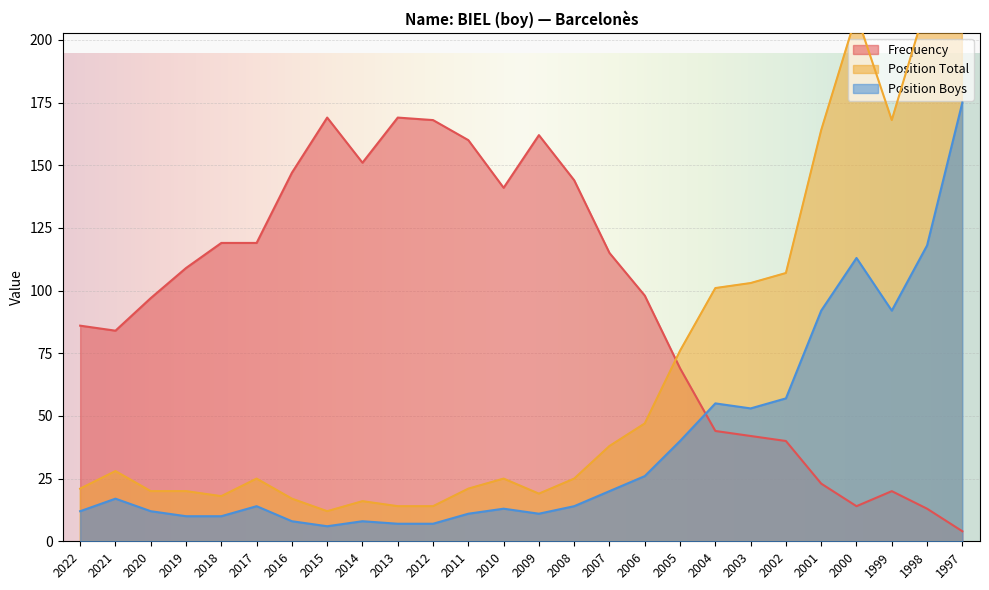

Reading left to right, extract all data points from this chart.

Frequency: 86	84	97	109	119	119	147	169	151	169	168	160	141	162	144	115	98	69	44	42	40	23	14	20	13	4
Position Total: 21	28	20	20	18	25	17	12	16	14	14	21	25	19	25	38	47	76	101	103	107	164	210	168	215	361
Position Boys: 12	17	12	10	10	14	8	6	8	7	7	11	13	11	14	20	26	40	55	53	57	92	113	92	118	175